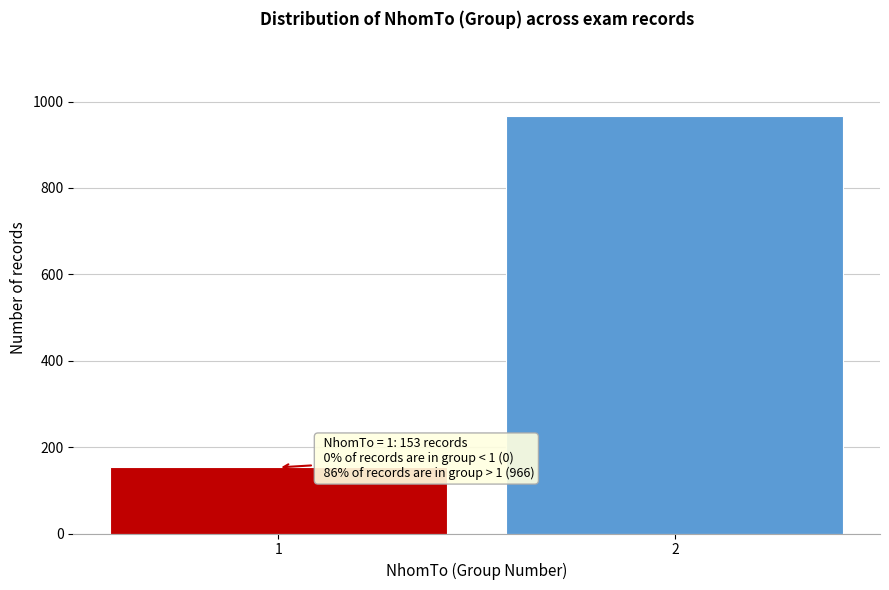

Reading right to left, list all the values displayed in this chart.

2=966	1=153